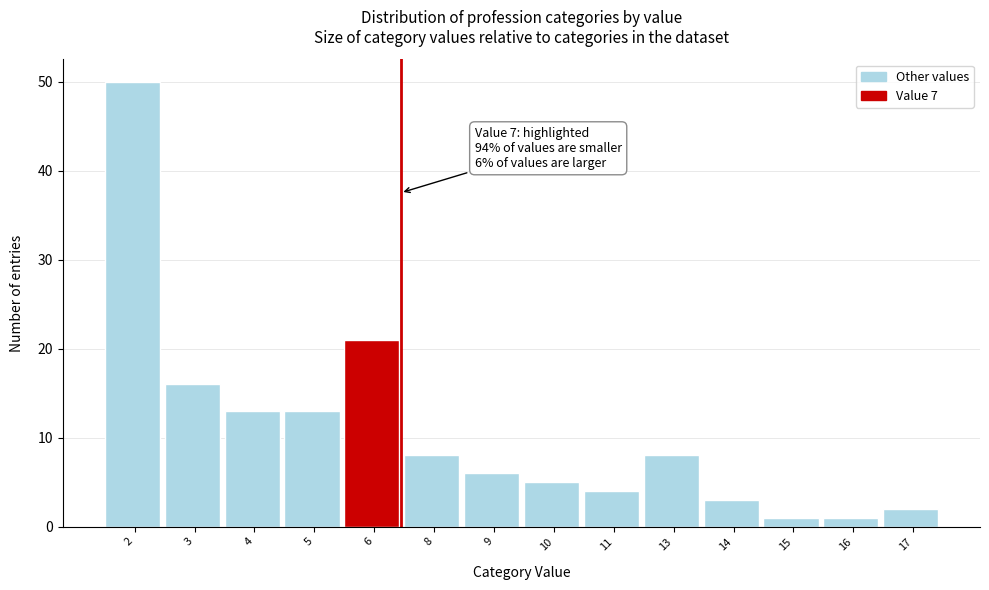

Reading right to left, transcribe all the data shown in this chart.

17=2	16=1	15=1	14=3	13=8	11=4	10=5	9=6	8=8	6=21	5=13	4=13	3=16	2=50